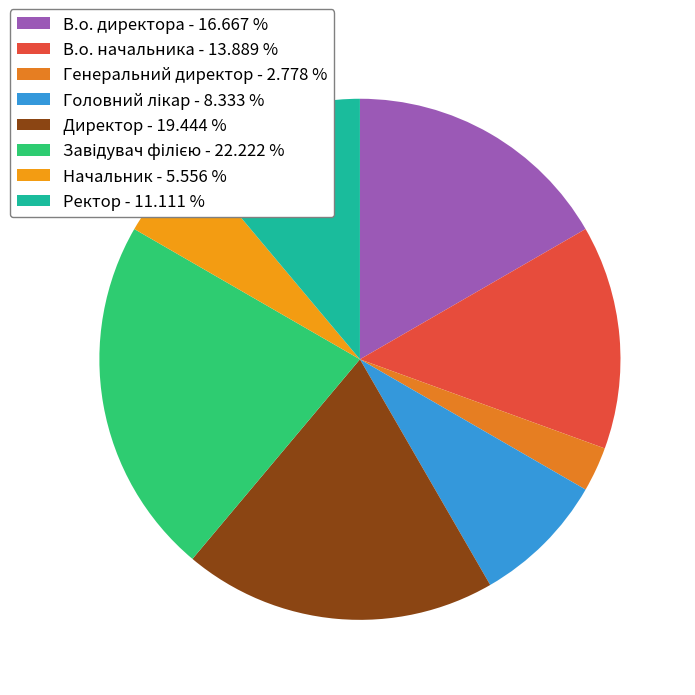

Which category has the biggest portion of the pie?

Завідувач філією